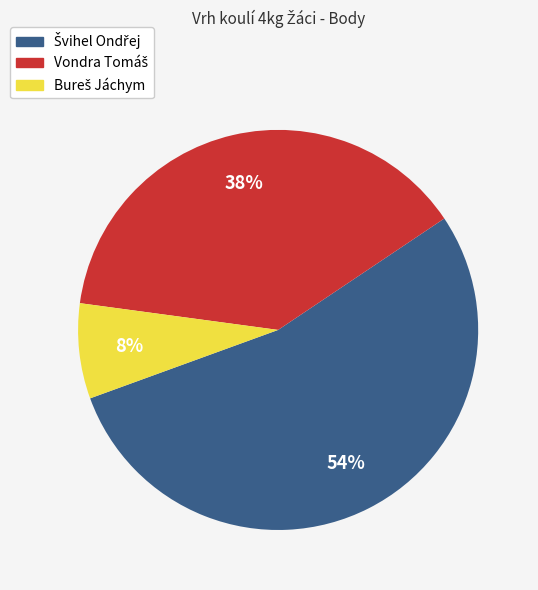

To the nearest percent, what is the average slice percentage?

33%